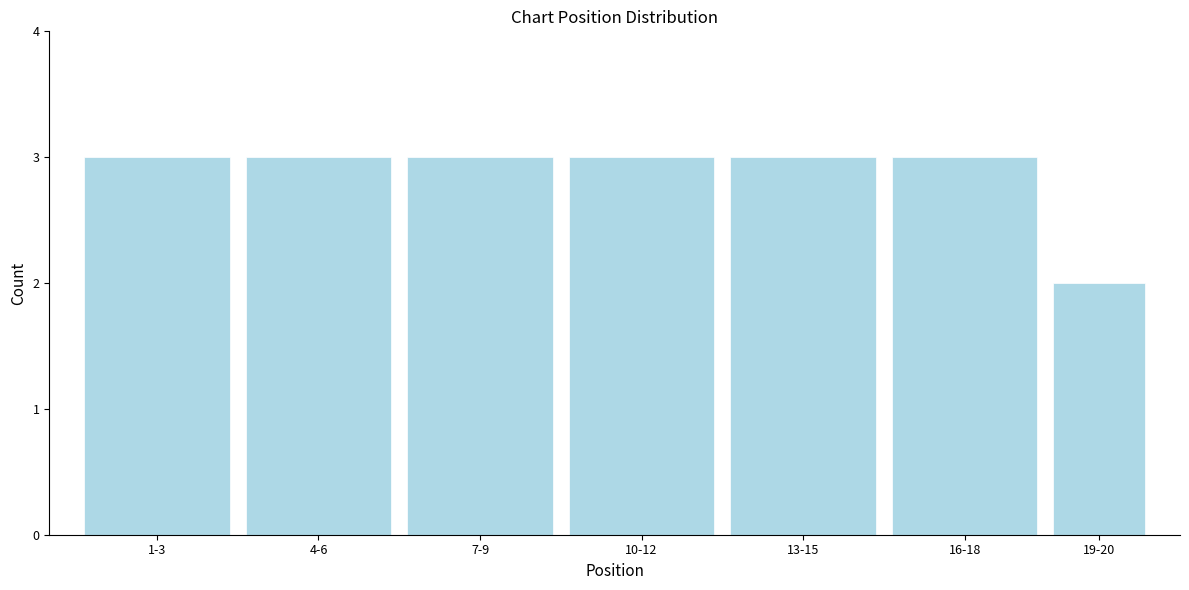

Reading left to right, what are all the values shown in this chart?

1-3=3	4-6=3	7-9=3	10-12=3	13-15=3	16-18=3	19-20=2